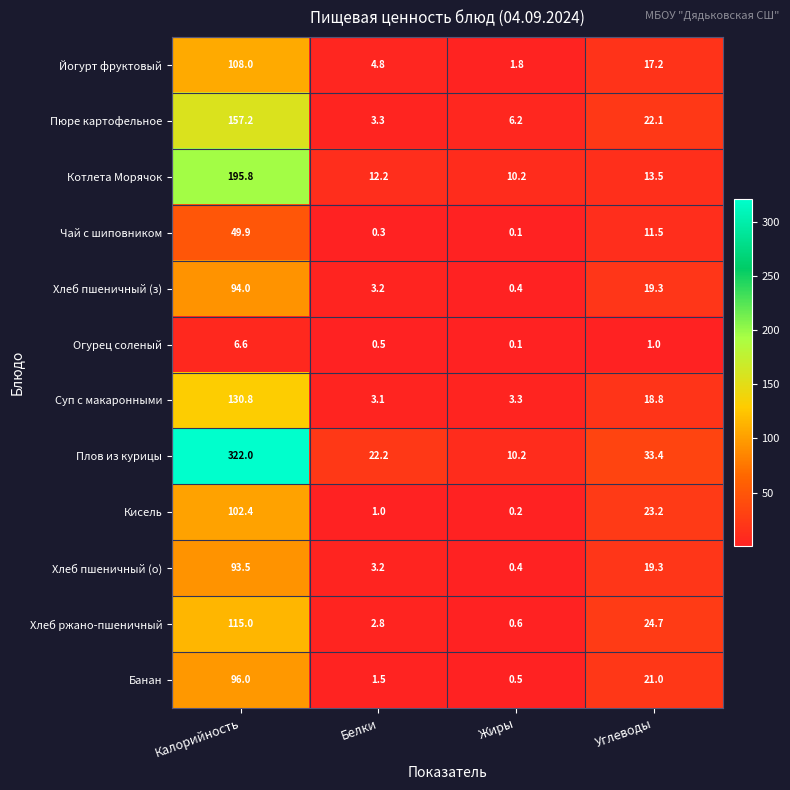

Where does the Плов из курицы series first go above 33?

Калорийность